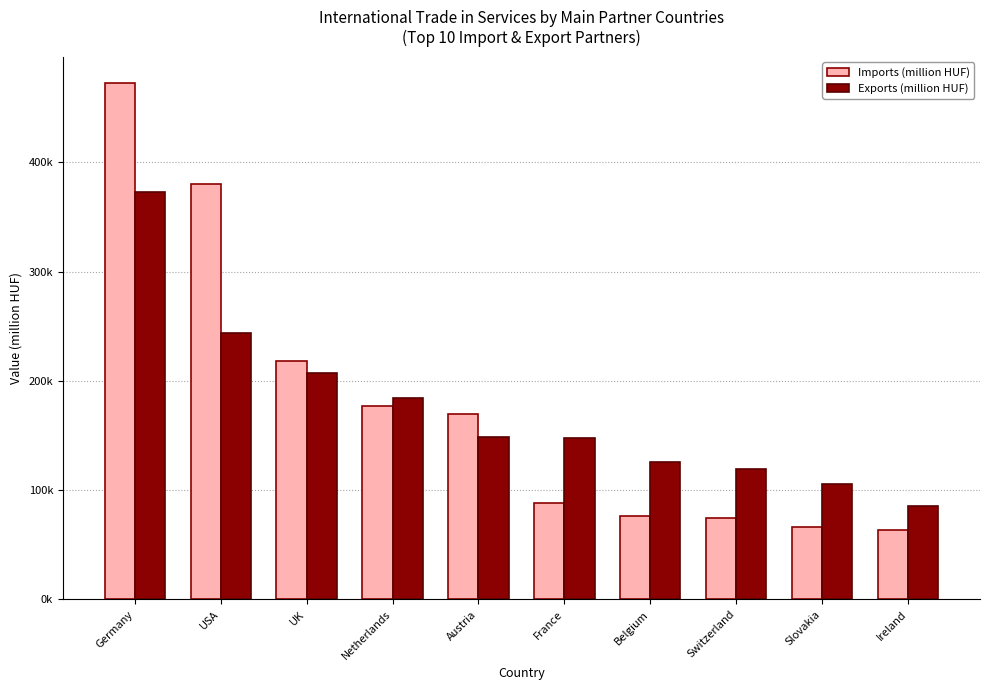

Reading left to right, transcribe all the data shown in this chart.

Imports (million HUF): 473128.6	380663.0	218381.0	177432.6	169903.0	88539.1	76440.2	74147.4	66498.2	63224.0
Exports (million HUF): 372801.4	243481.1	206936.1	184036.8	148247.7	148080.4	126141.1	119416.3	106062.0	85899.3